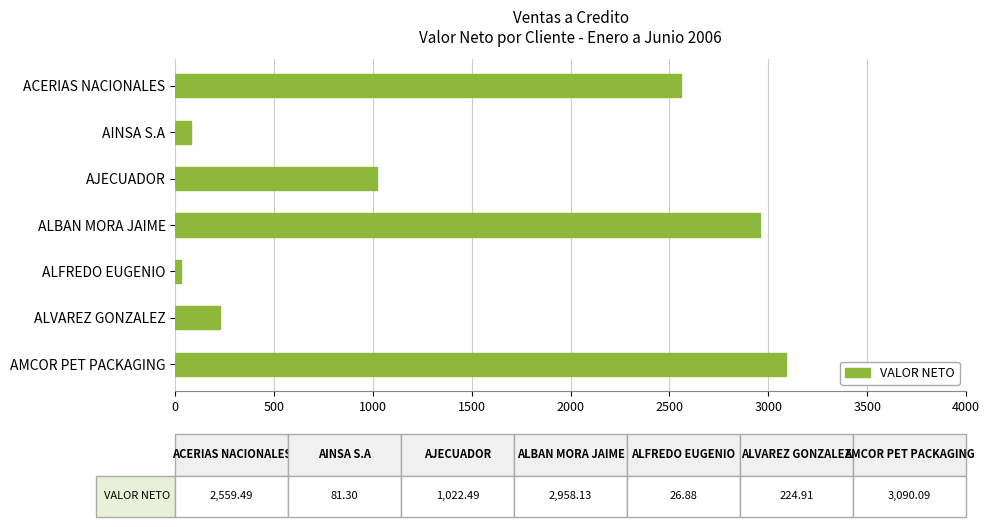

What is the change in value from ACERIAS NACIONALES to AJECUADOR?

-1537.0